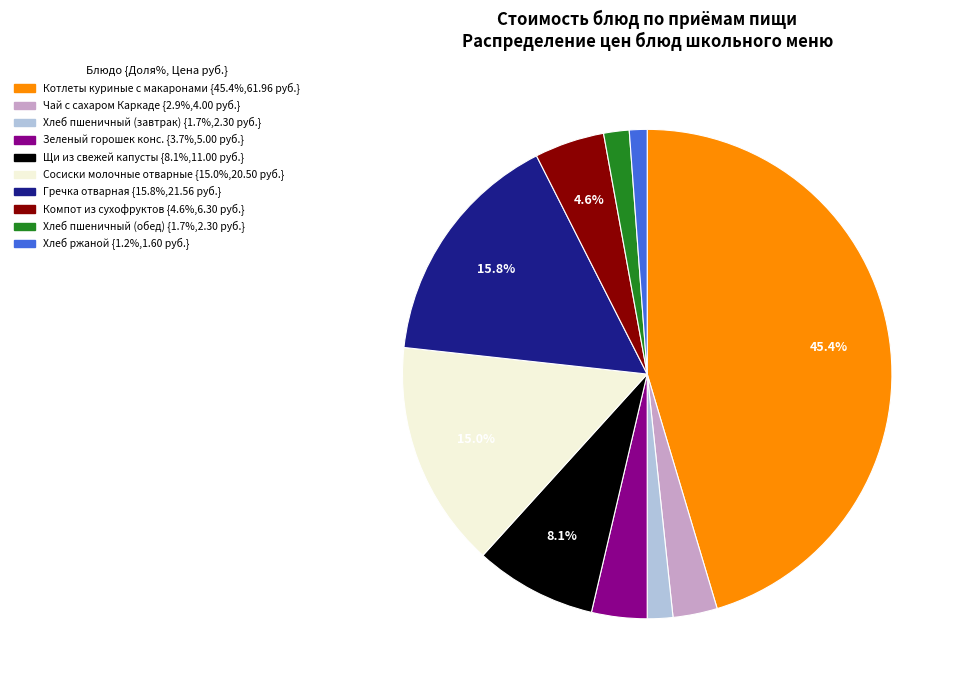

To the nearest percent, what is the difference between the largest and smallest slice percentages?

44%